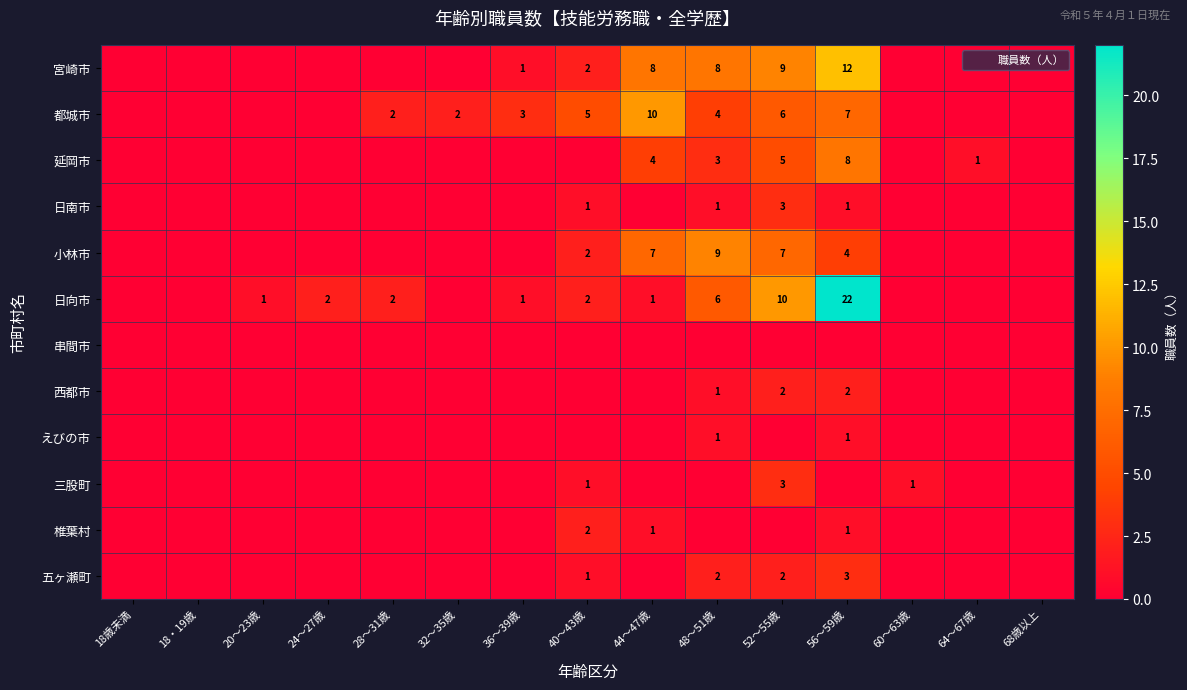

What is the total value across all series at 36～39歳?

5